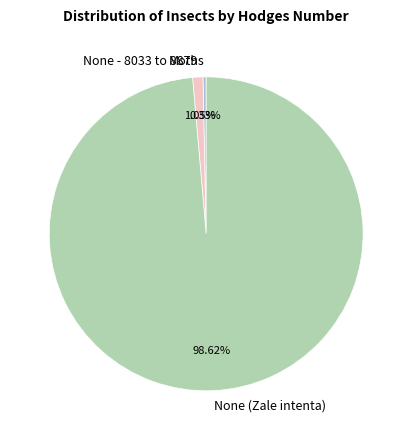

Between None (Zale intenta) and Moths, which is larger?

None (Zale intenta)